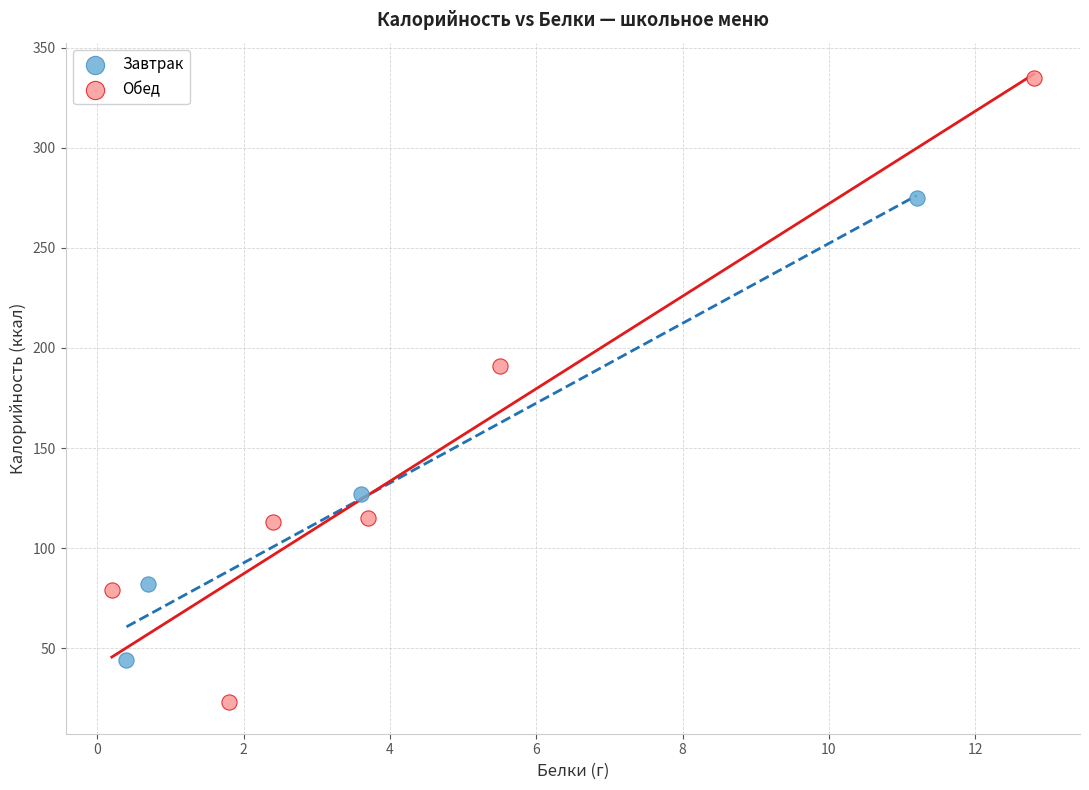

Which series contains the highest Y value?

Обед